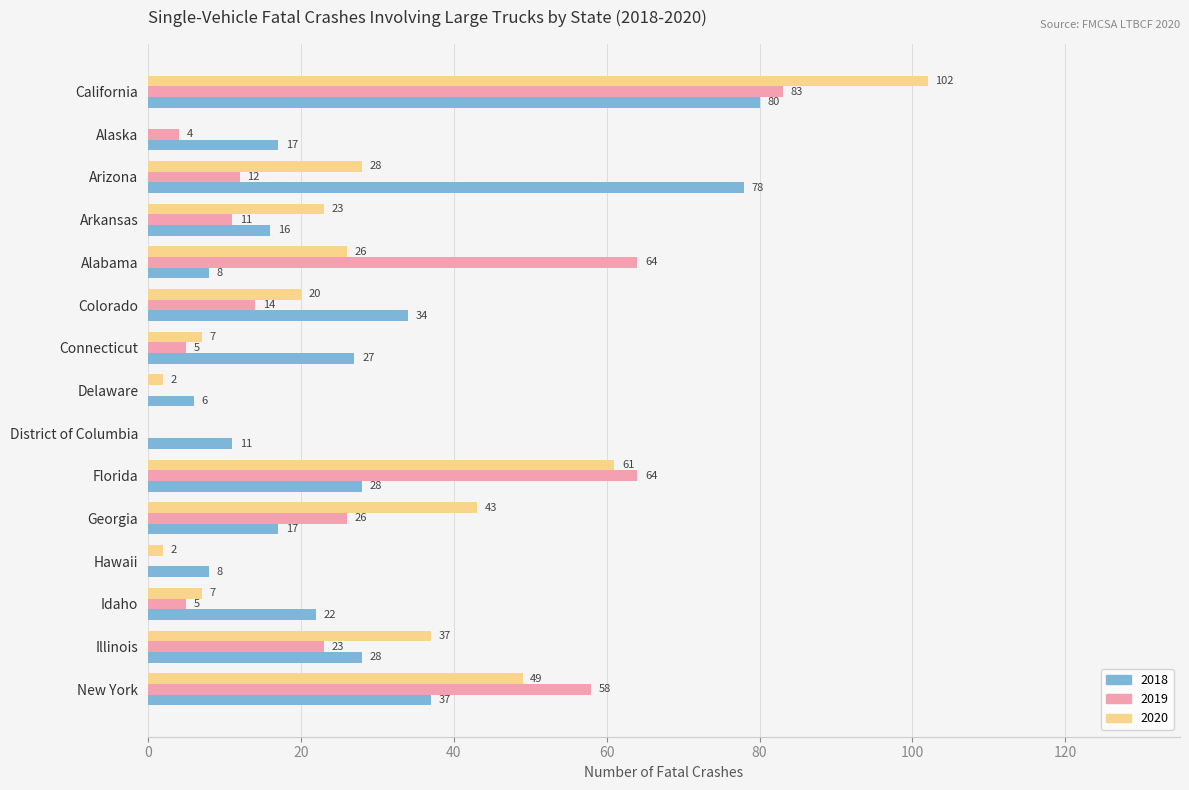

Where is 2018 nearest to the value 43?

New York